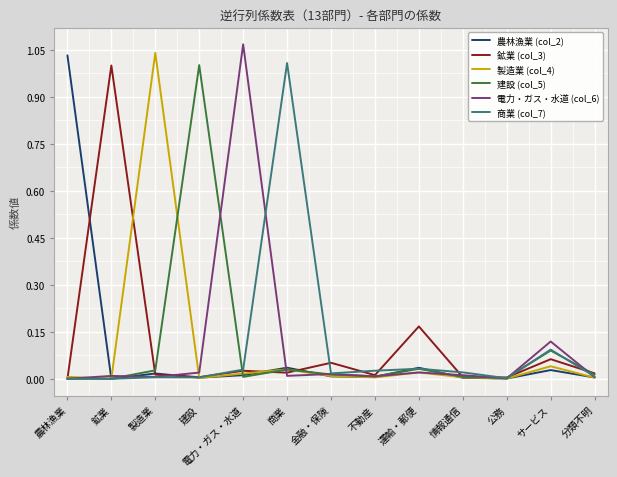

How many lines are shown in the chart?

6